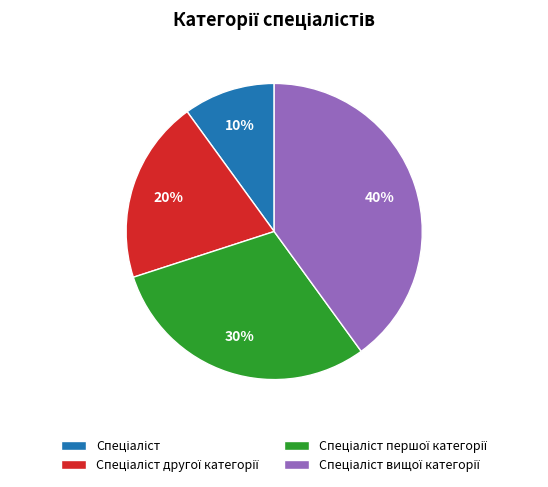

Is there a majority slice in this chart?

No